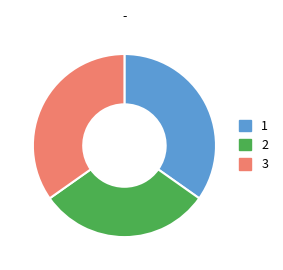

What is the smallest slice in the pie chart?

2